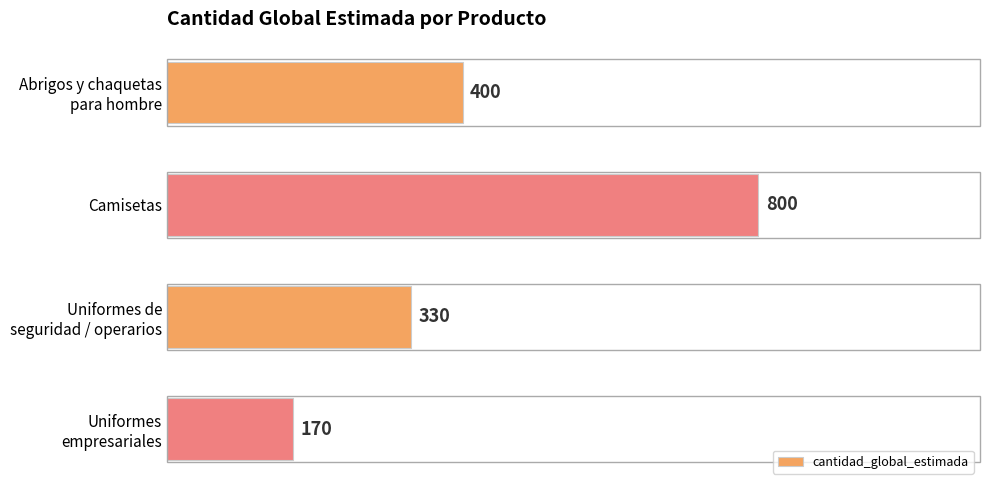

What is the minimum value shown in the chart?

170